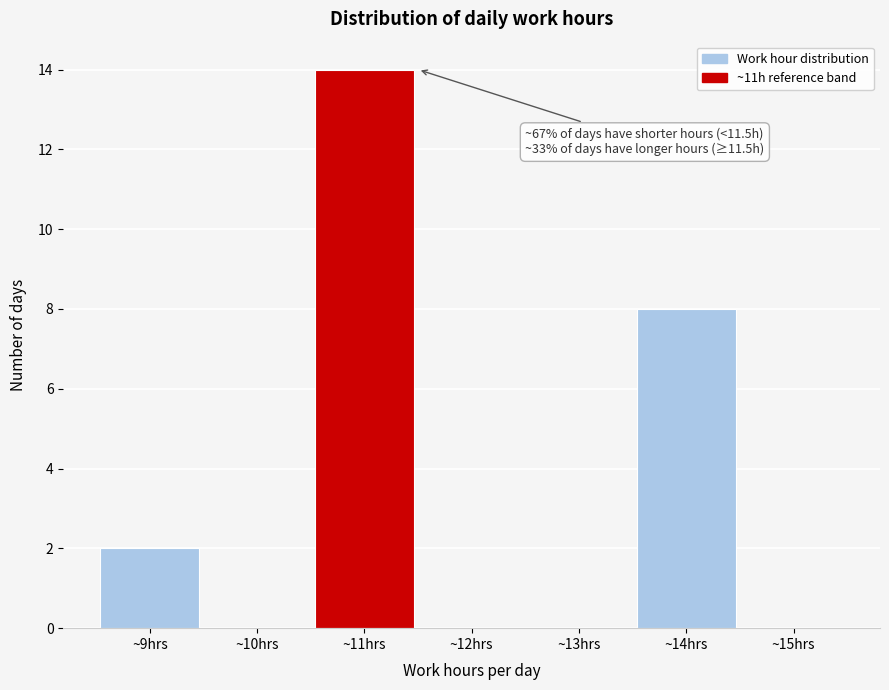

Over which range of the x-axis is the bar tallest?

10.5 to 11.5